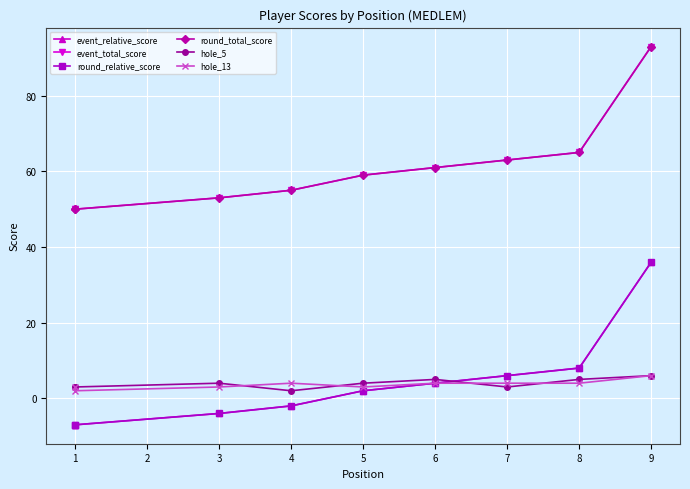

What are all the series names shown in the legend?

event_relative_score, event_total_score, round_relative_score, round_total_score, hole_5, hole_13